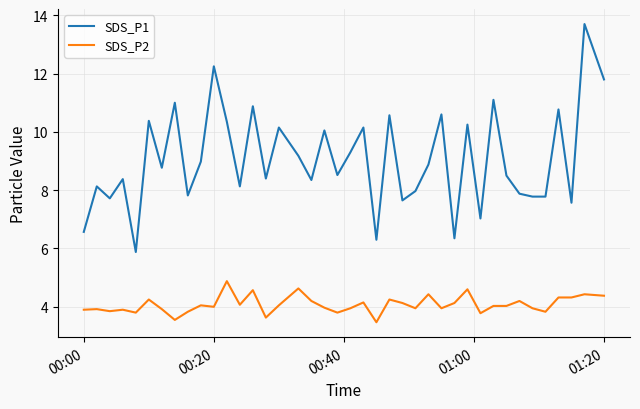

What is the minimum value shown in the chart?

3.5